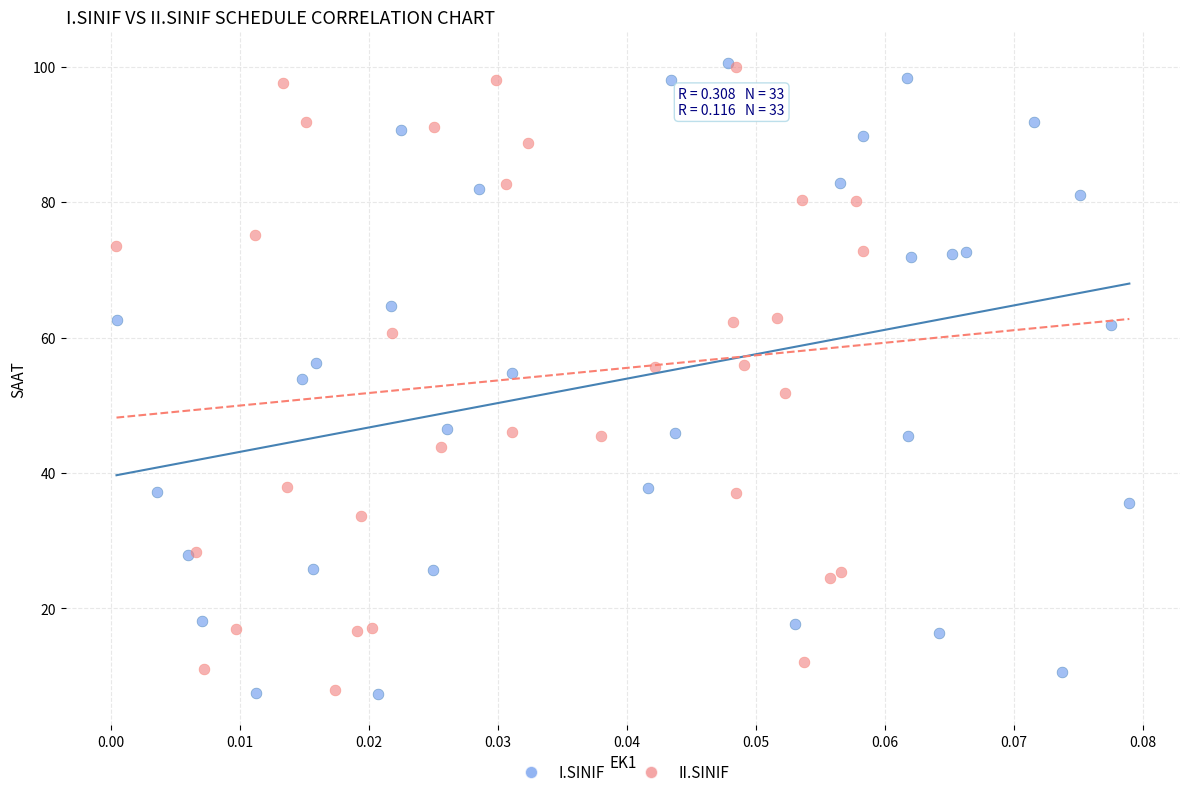

Which series has the widest spread of Y values?

I.SINIF